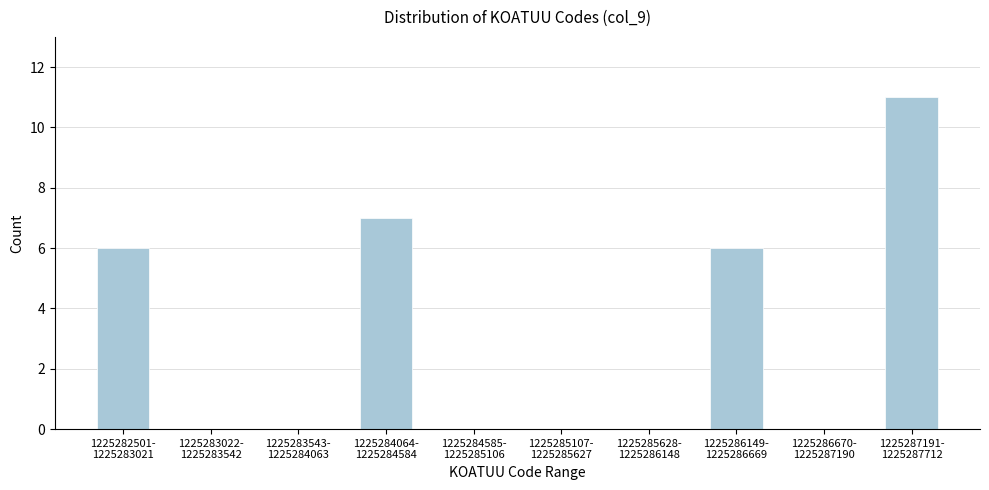

What is the maximum value shown in the chart?

11